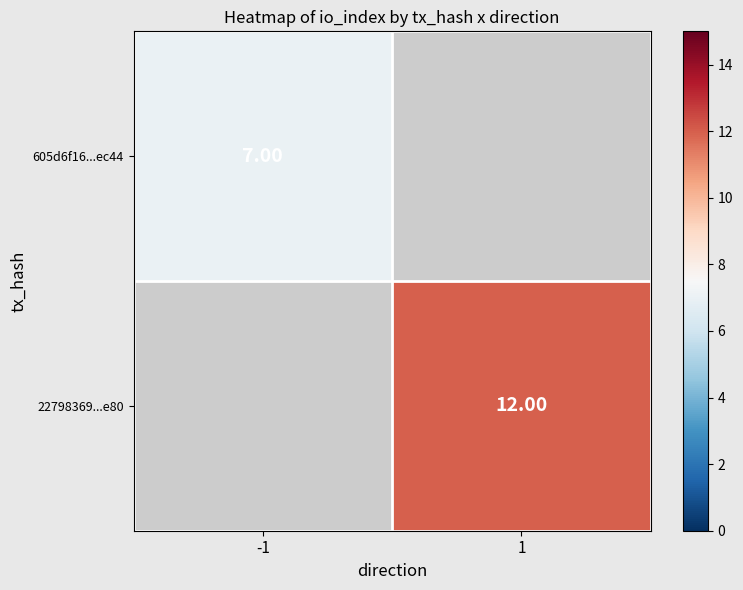

Rank the categories by 22798369...e80 value from highest to lowest.

-1, 1